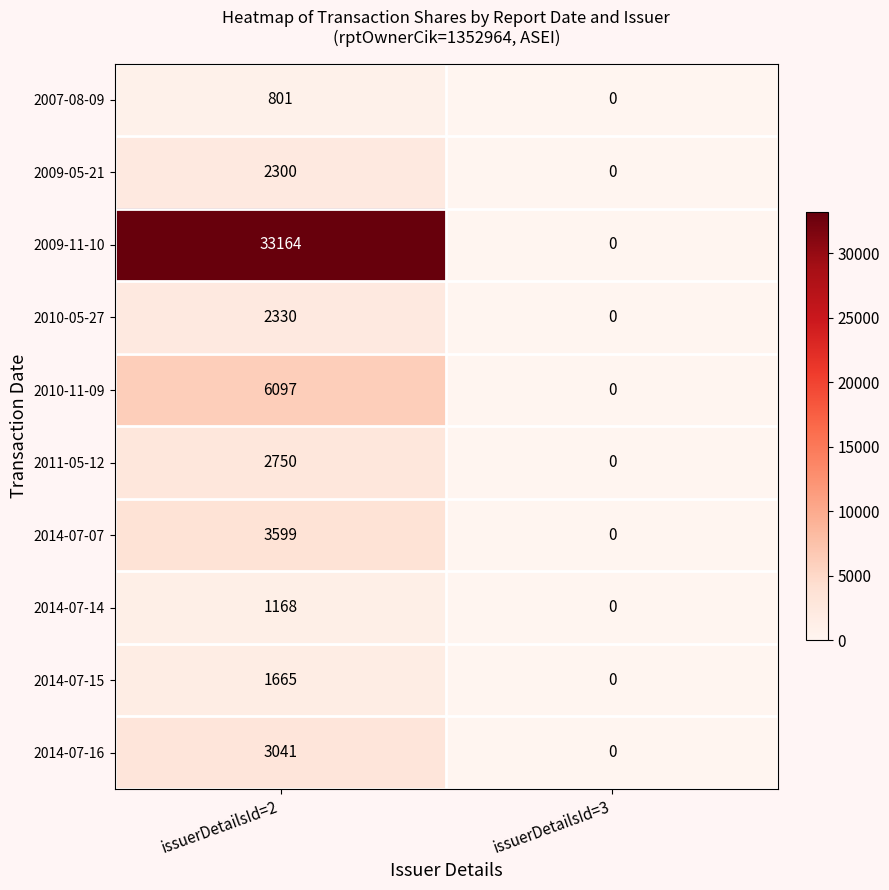

At how many categories does at least one series exceed 3656?

1